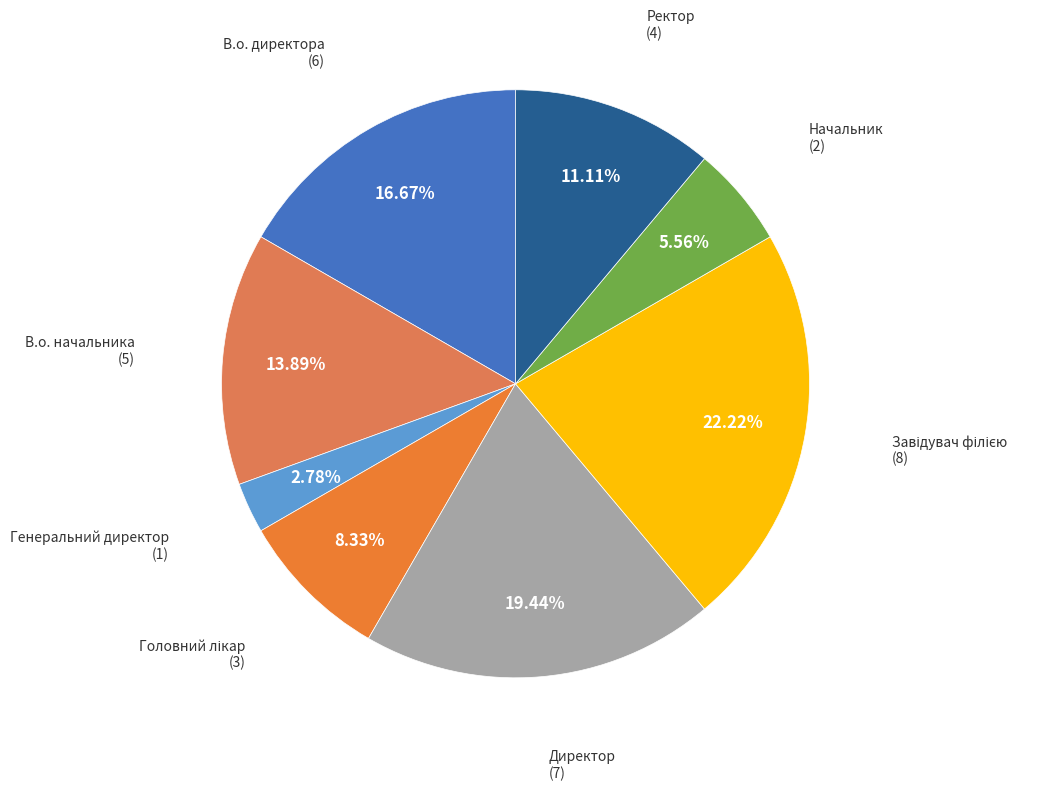

Count the number of slices in the pie.

8